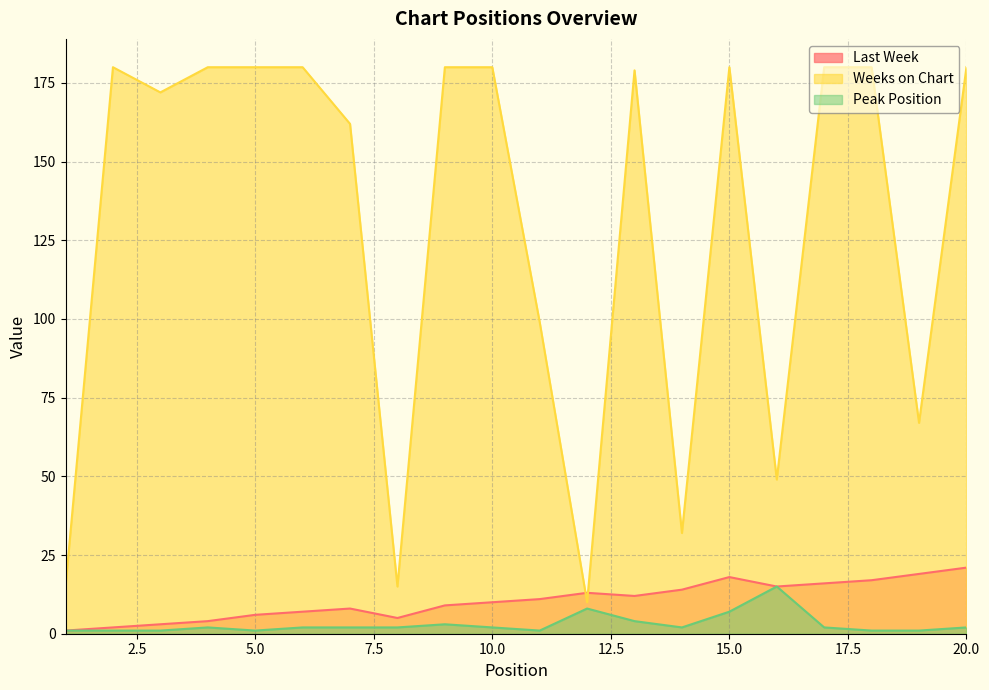

What is the difference between the second highest and minimum values in the Weeks on Chart series?

170